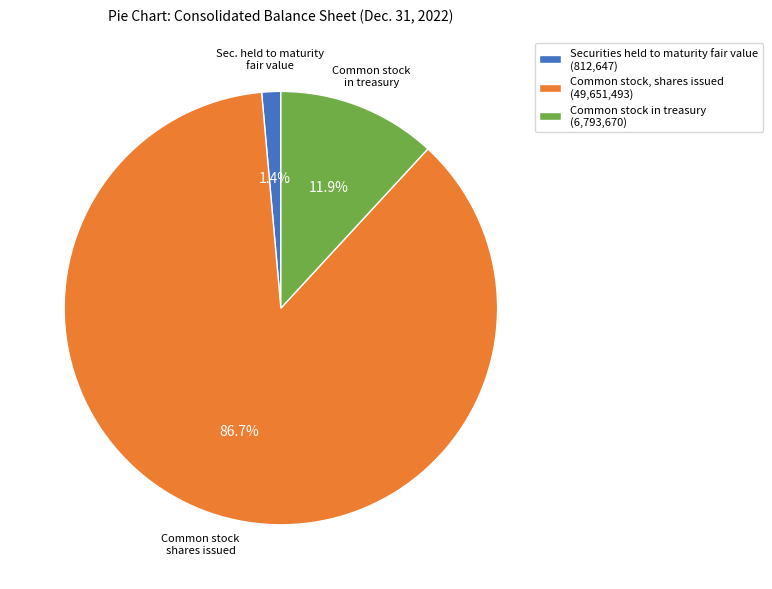

How many slices are in this pie chart?

3